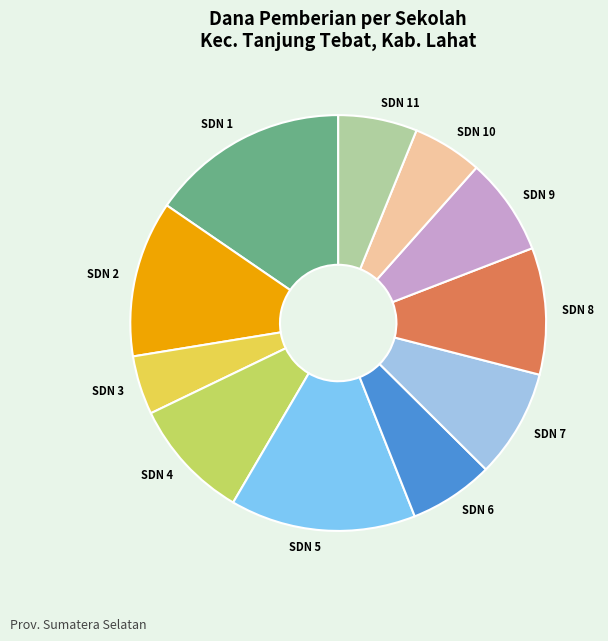

Is there any slice that represents more than half of the pie?

No